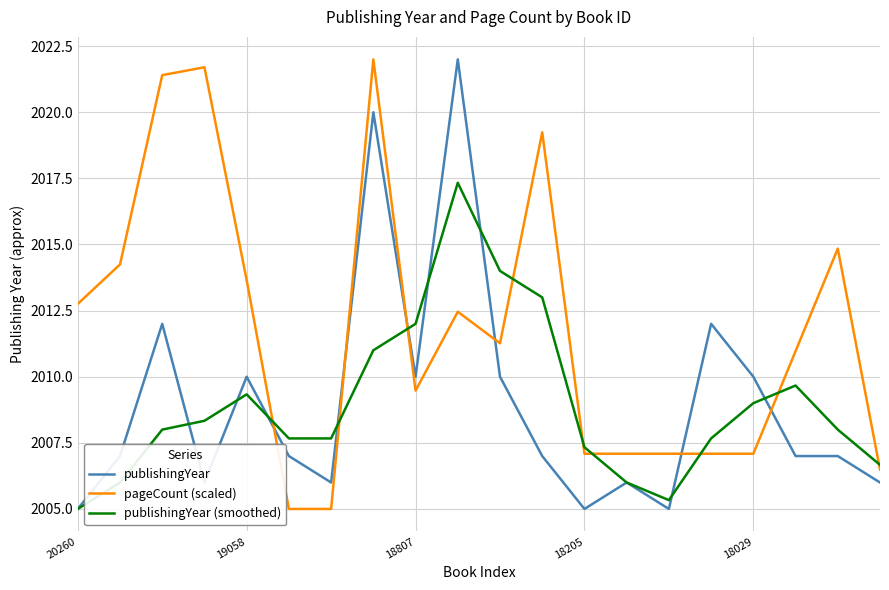

True or false: pageCount (scaled) and publishingYear intersect in this chart.

True